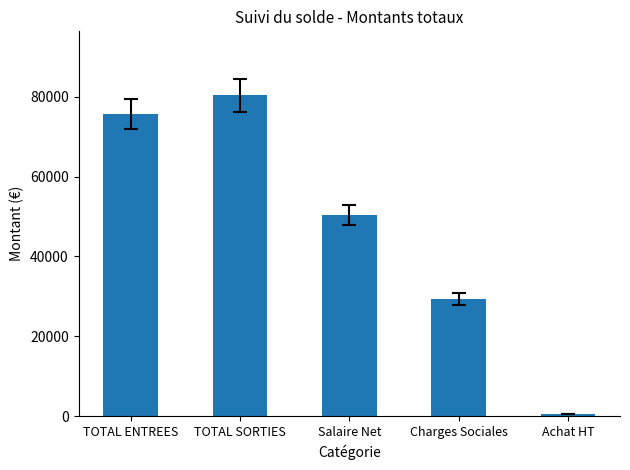

Where is the data nearest to the value 40395?

Salaire Net